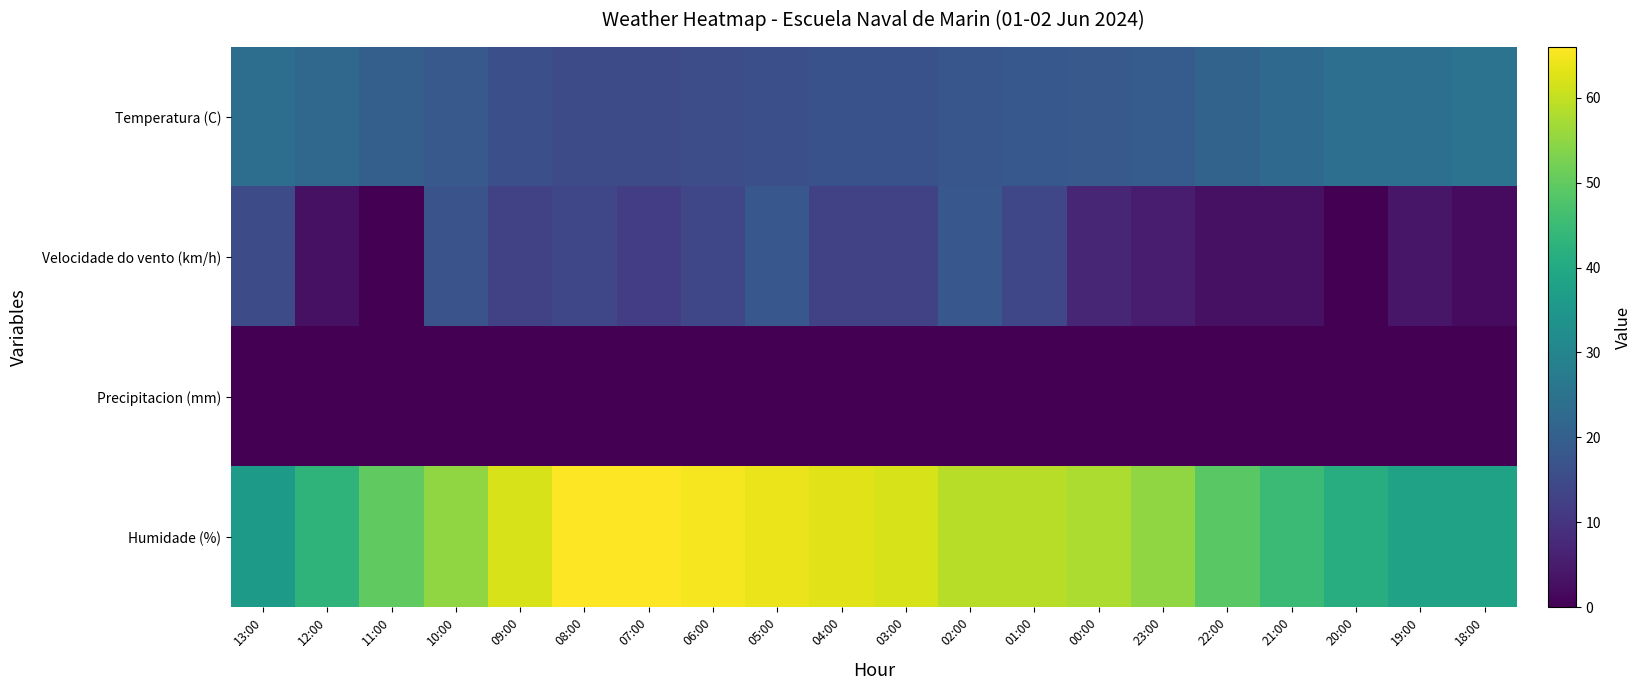

What is the greatest value displayed?

66.0